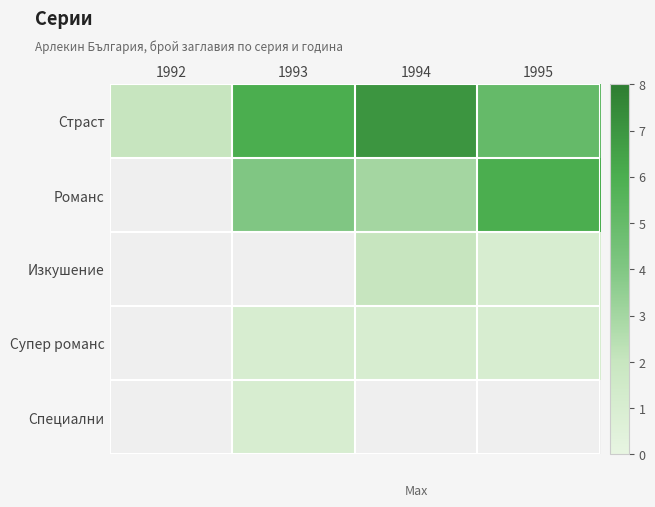

Which series has the largest total across all categories?

Страст